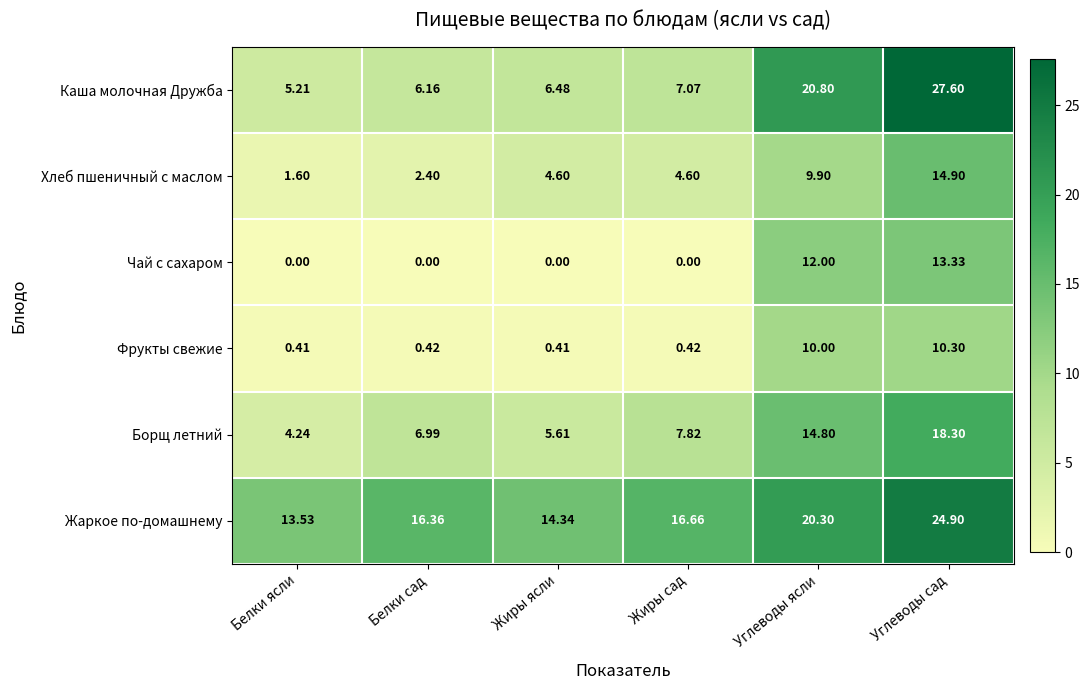

Which series has the largest total across all categories?

Жаркое по-домашнему